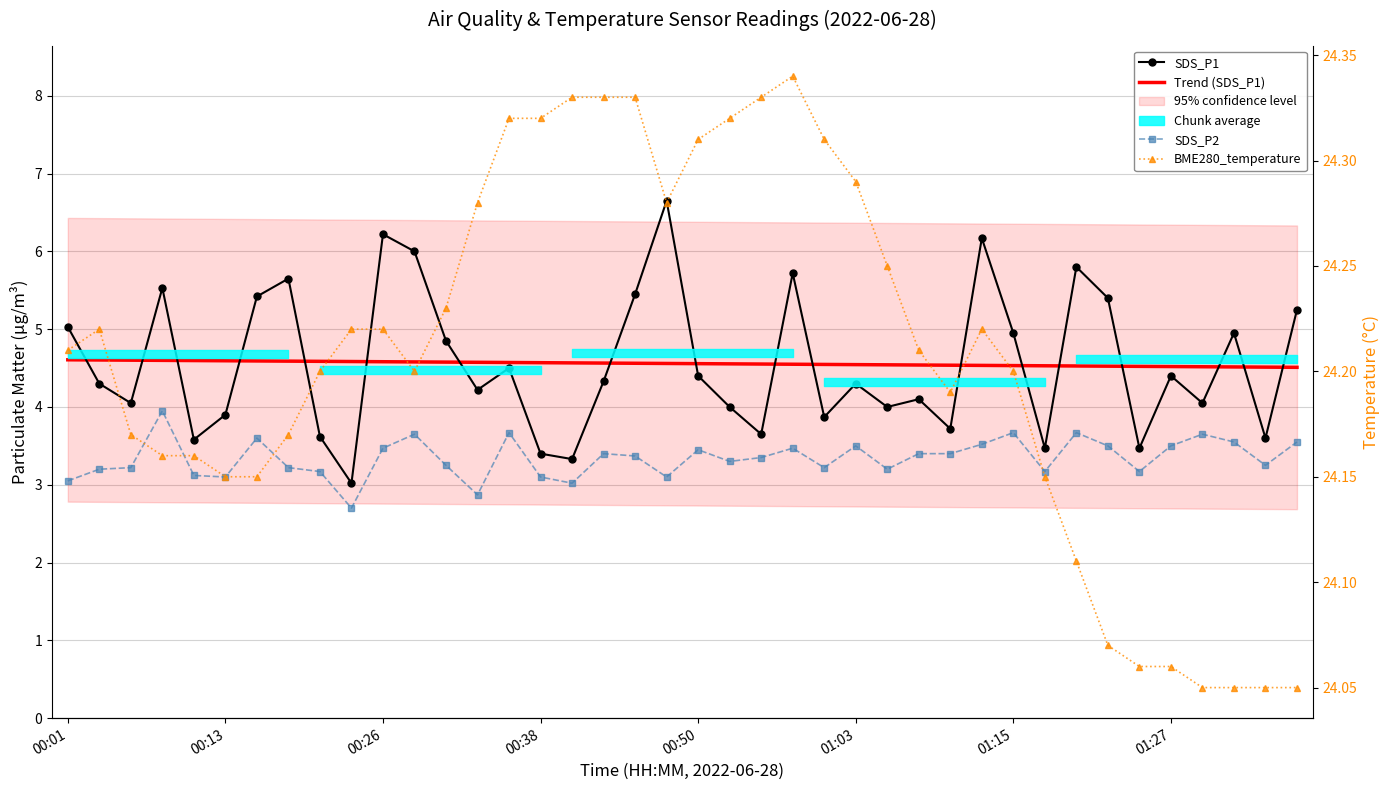

How many interior local peaks does the SDS_P1 series have?

12